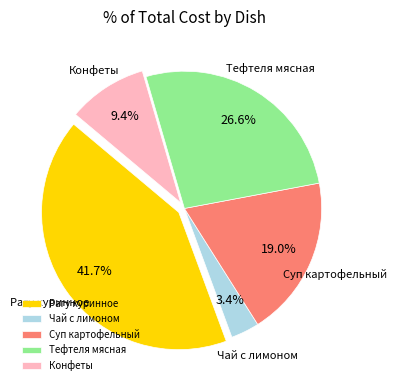

To the nearest percent, what portion does Суп картофельный represent?

19%